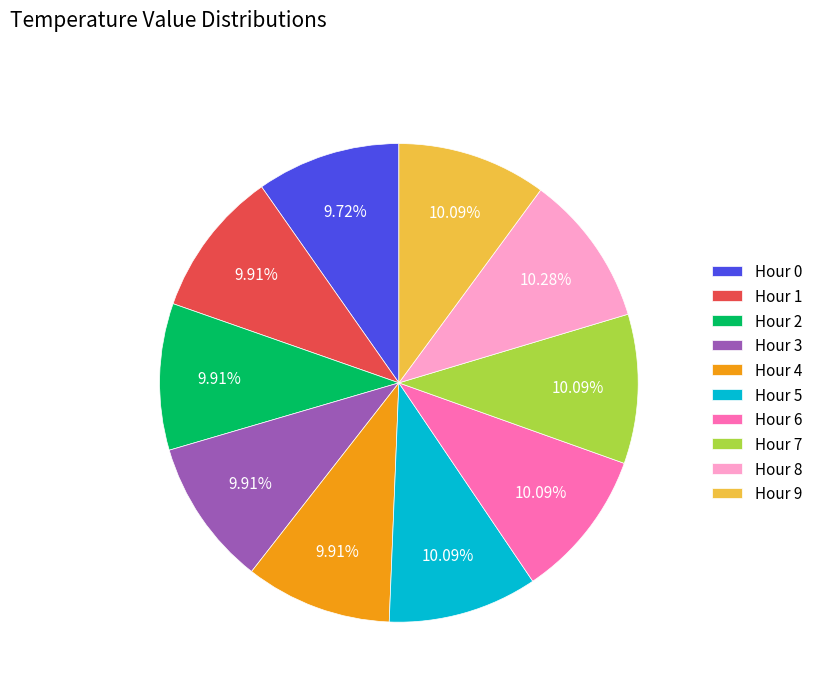

Does any single category account for the majority?

No